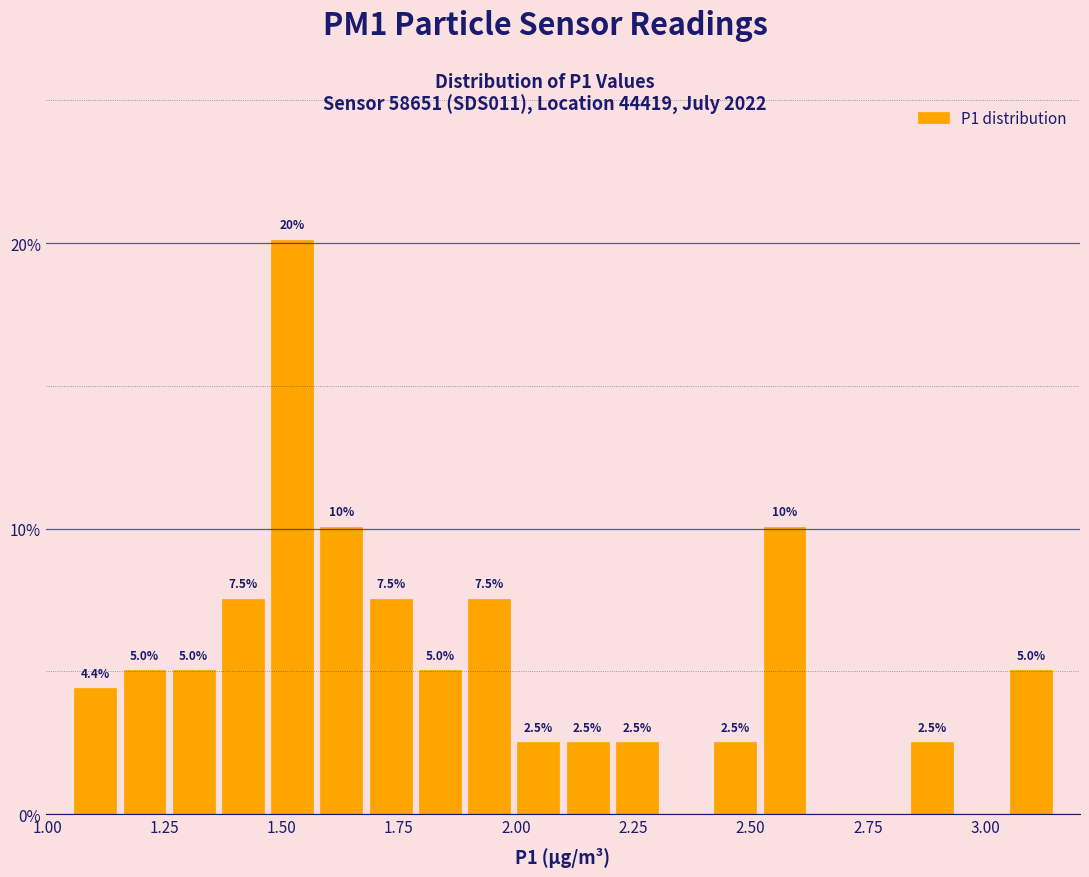

Around what value on the x-axis is the tallest bar? Give the approximate position of its centre, as read against the axis.

1.50